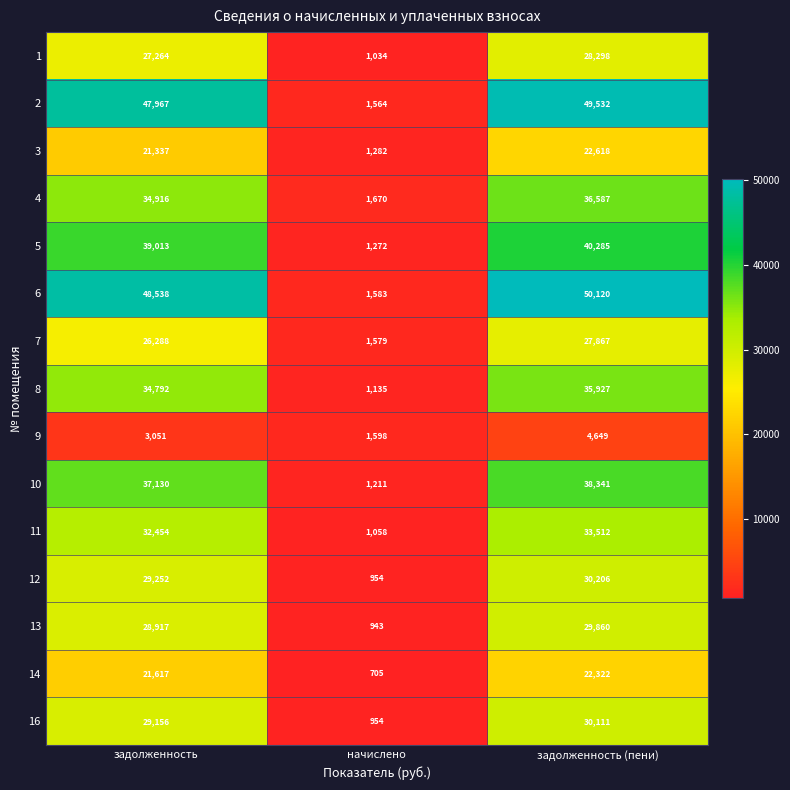

Which series has the widest spread of values?

6